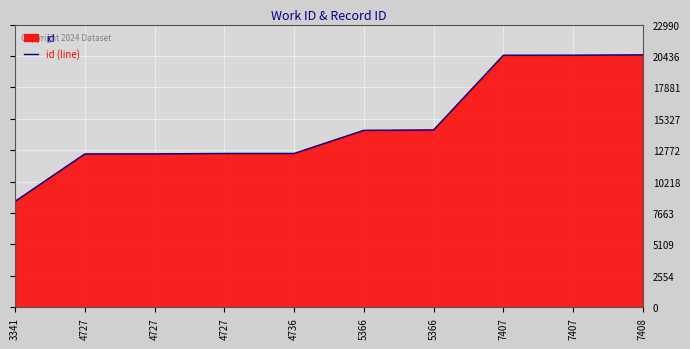

What is the sum of the values at 4727 and 7407?

32975